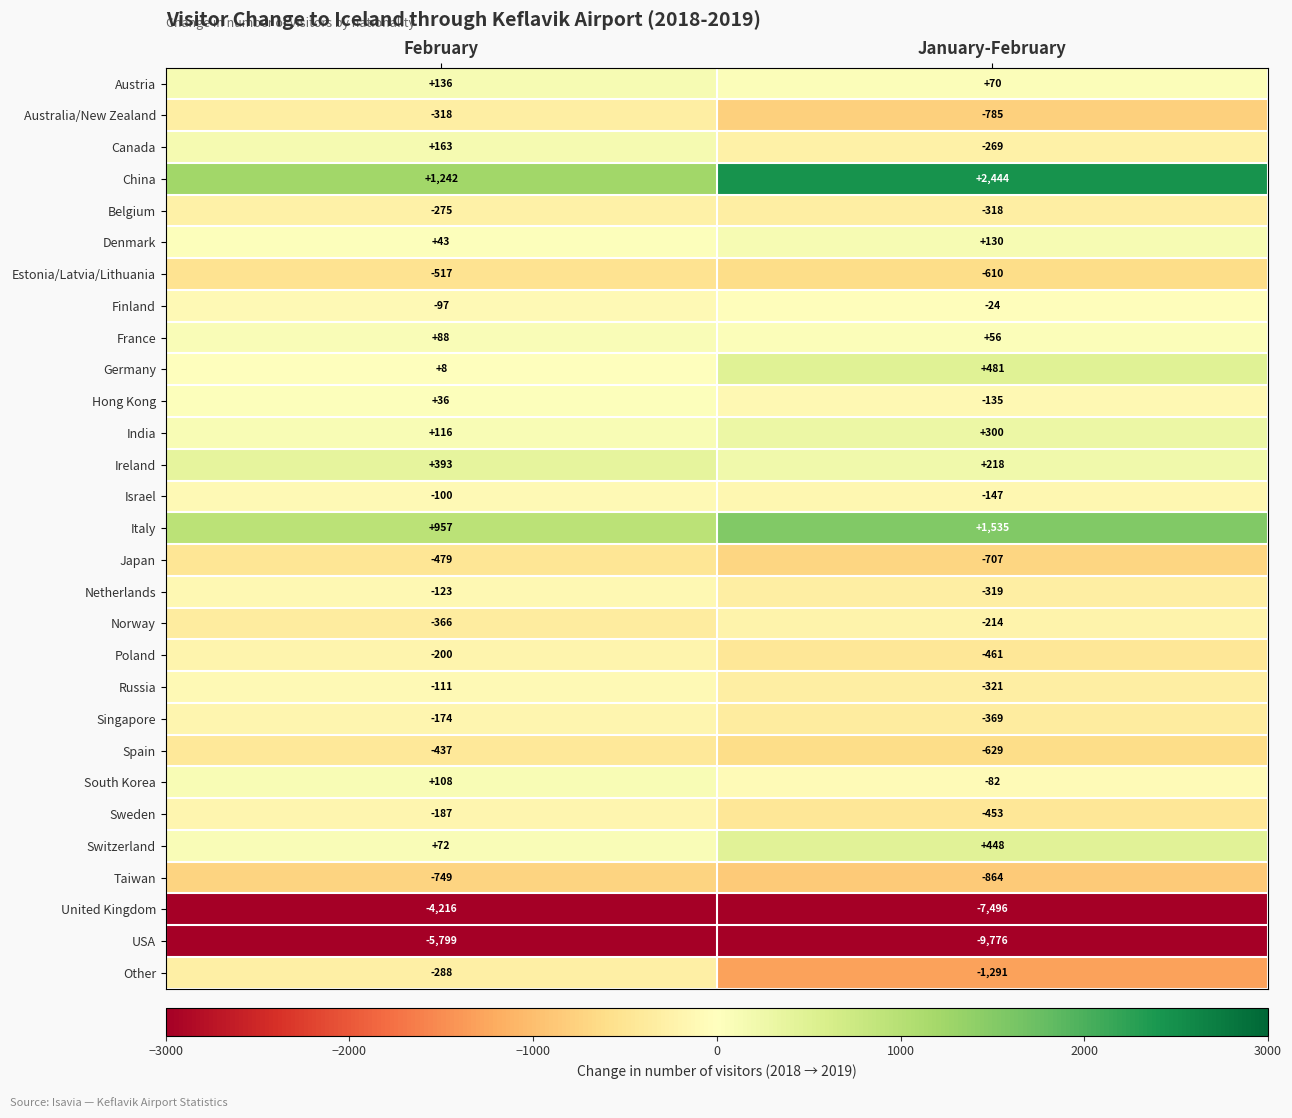

At January-February, list the series in order from largest to smallest.

China, Italy, Germany, Switzerland, India, Ireland, Denmark, Austria, France, Finland, South Korea, Hong Kong, Israel, Norway, Canada, Belgium, Netherlands, Russia, Singapore, Sweden, Poland, Estonia/Latvia/Lithuania, Spain, Japan, Australia/New Zealand, Taiwan, Other, United Kingdom, USA